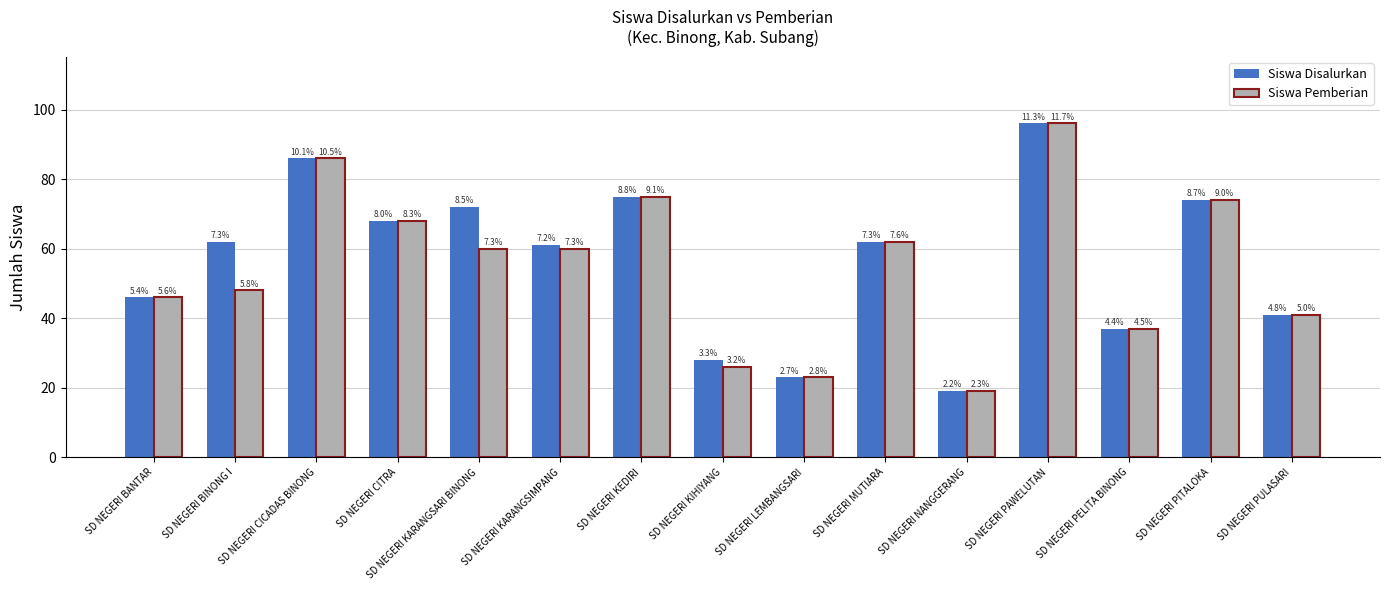

List the labels in order of Siswa Pemberian value, smallest first.

SD NEGERI NANGGERANG, SD NEGERI LEMBANGSARI, SD NEGERI KIHIYANG, SD NEGERI PELITA BINONG, SD NEGERI PULASARI, SD NEGERI BANTAR, SD NEGERI BINONG I, SD NEGERI KARANGSARI BINONG, SD NEGERI KARANGSIMPANG, SD NEGERI MUTIARA, SD NEGERI CITRA, SD NEGERI PITALOKA, SD NEGERI KEDIRI, SD NEGERI CICADAS BINONG, SD NEGERI PAWELUTAN